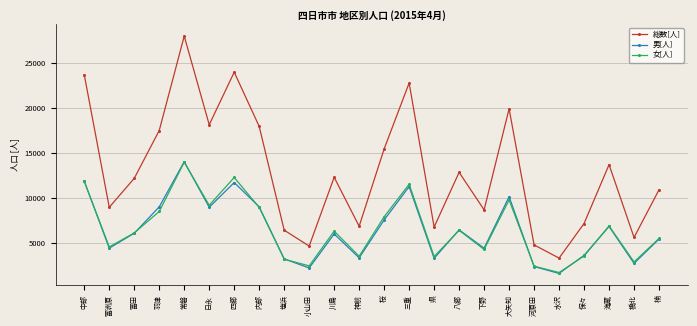

What is the maximum value shown in the chart?

27963